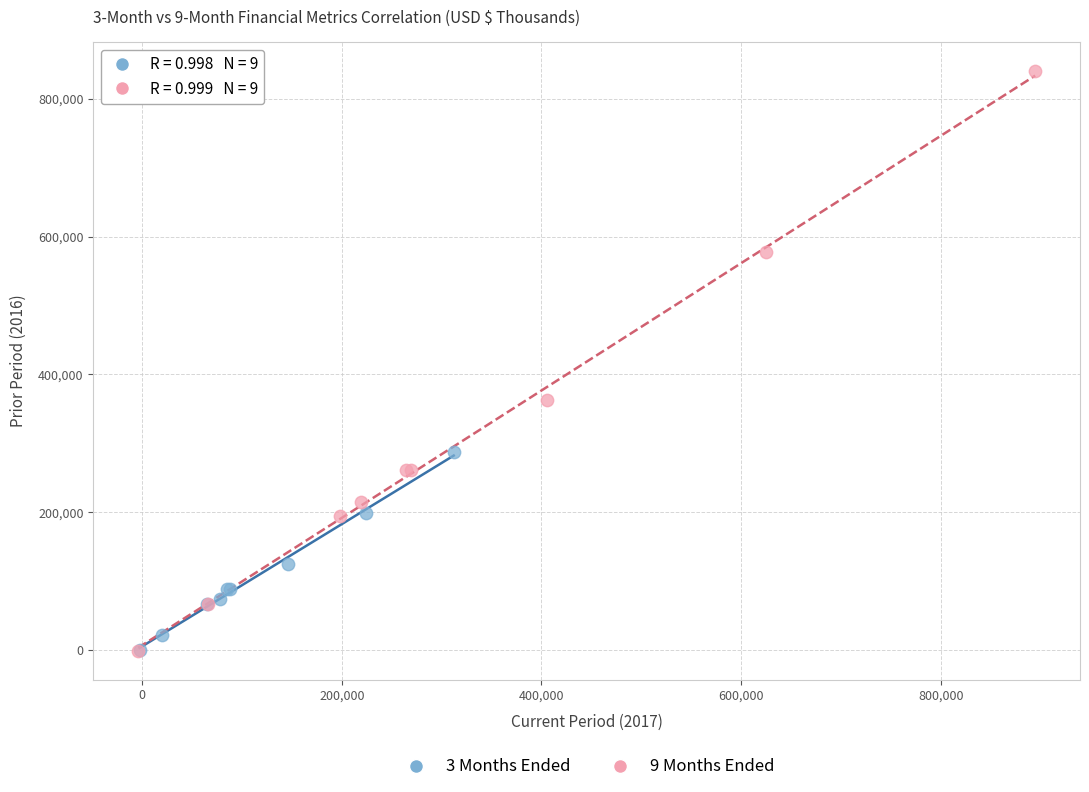

Which series reaches the maximum Y coordinate?

9 Months Ended